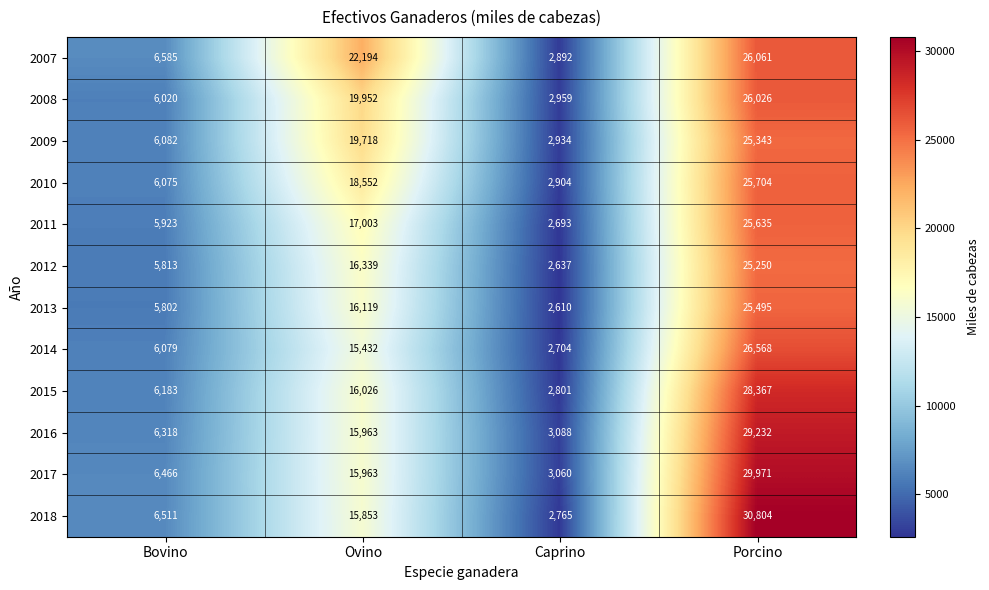

Is it true that 2016 equals 15963 at Ovino?

True